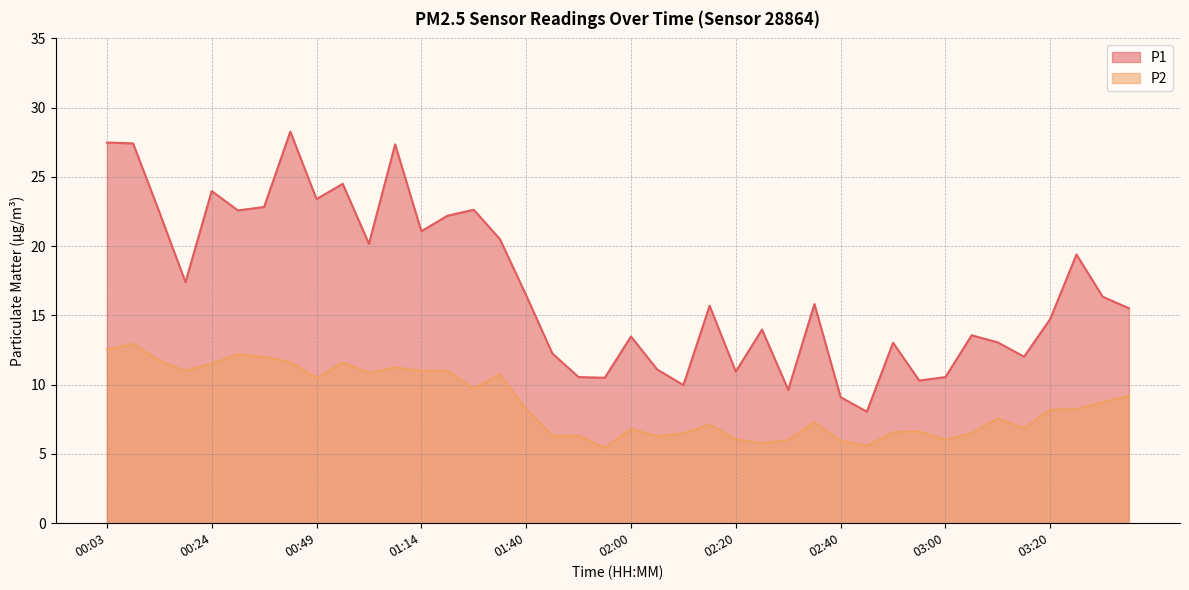

Reading right to left, list all the values displayed in this chart.

P1: 15.5	16.4	19.4	14.8	12.0	13.1	13.6	10.6	10.3	13.0	8.1	9.1	15.8	9.6	14.0	10.9	15.7	10.0	11.1	13.5	10.5	10.6	12.2	16.4	20.5	22.6	22.2	21.1	27.4	20.2	24.5	23.4	28.3	22.8	22.6	24.0	17.4	22.5	27.4	27.5
P2: 9.2	8.7	8.2	8.2	6.8	7.6	6.5	6.0	6.6	6.6	5.6	6.0	7.3	6.0	5.8	6.0	7.1	6.5	6.3	6.8	5.4	6.3	6.3	8.2	10.7	9.7	11.0	11.0	11.2	10.8	11.6	10.5	11.6	12.0	12.2	11.5	11.0	11.7	12.9	12.6